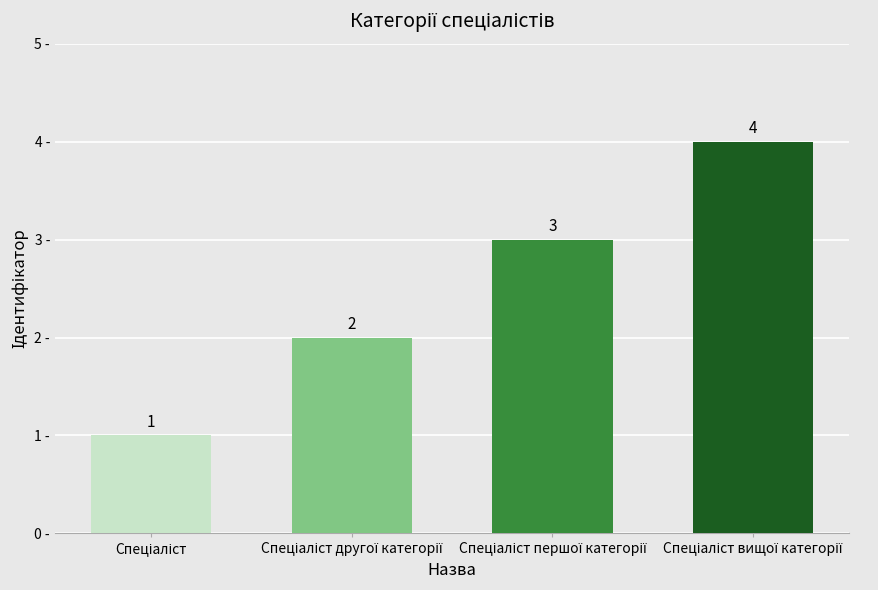

What is the sum of all values?

10